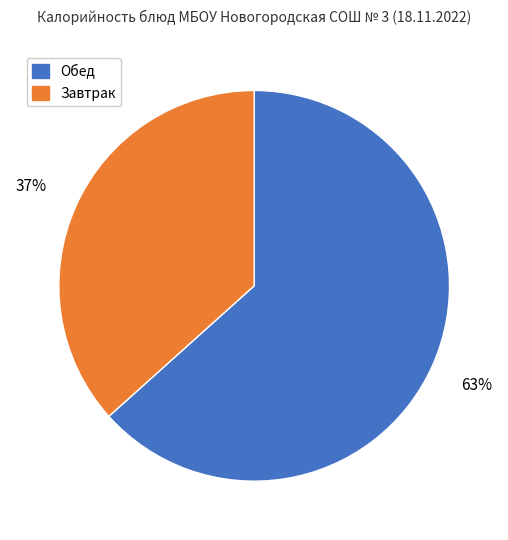

Does any single category account for the majority?

Yes